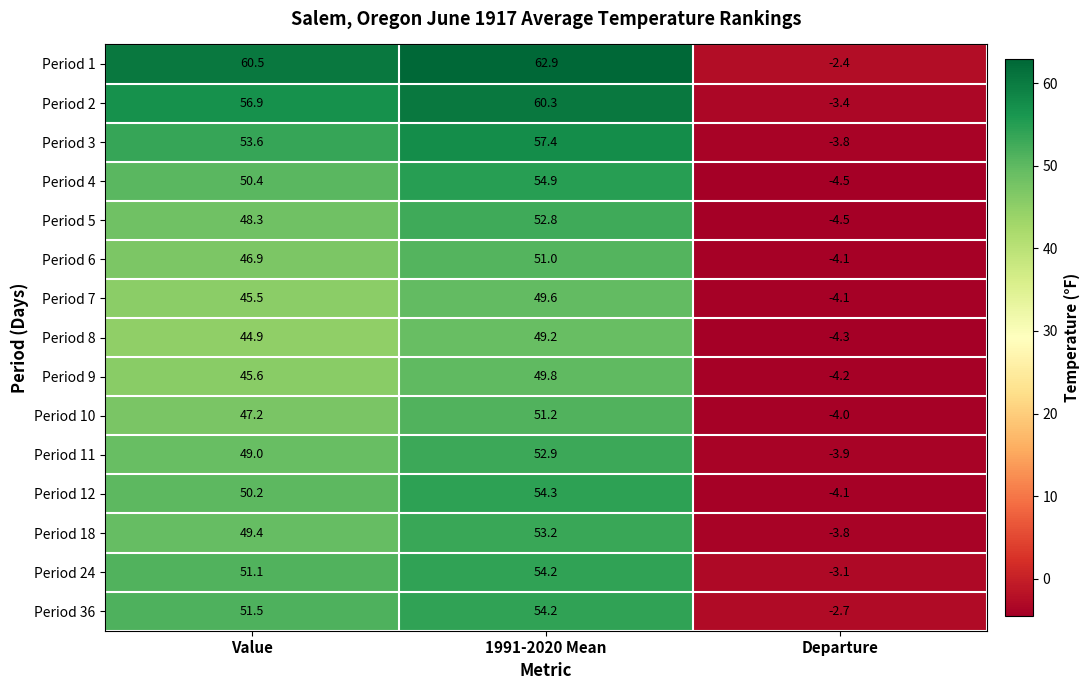

What is the average value of the Period 1 series?

40.3